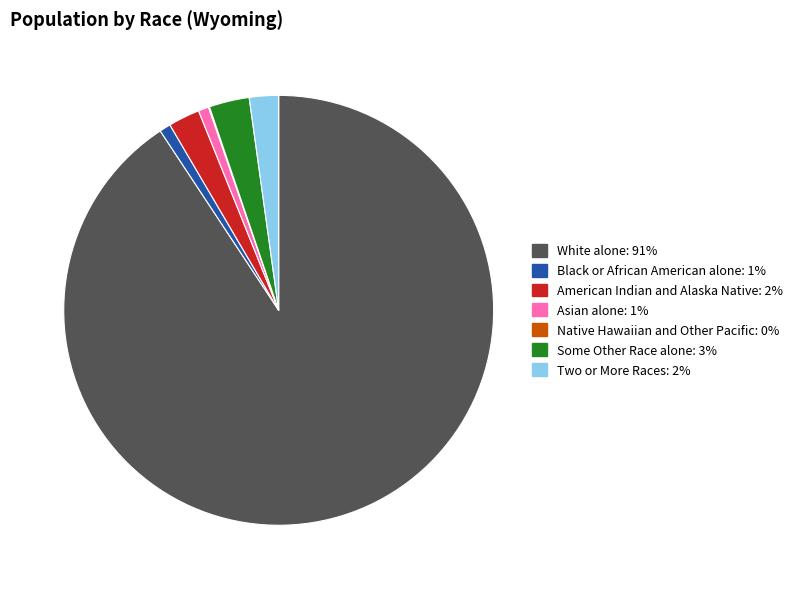

Does any single category account for the majority?

Yes